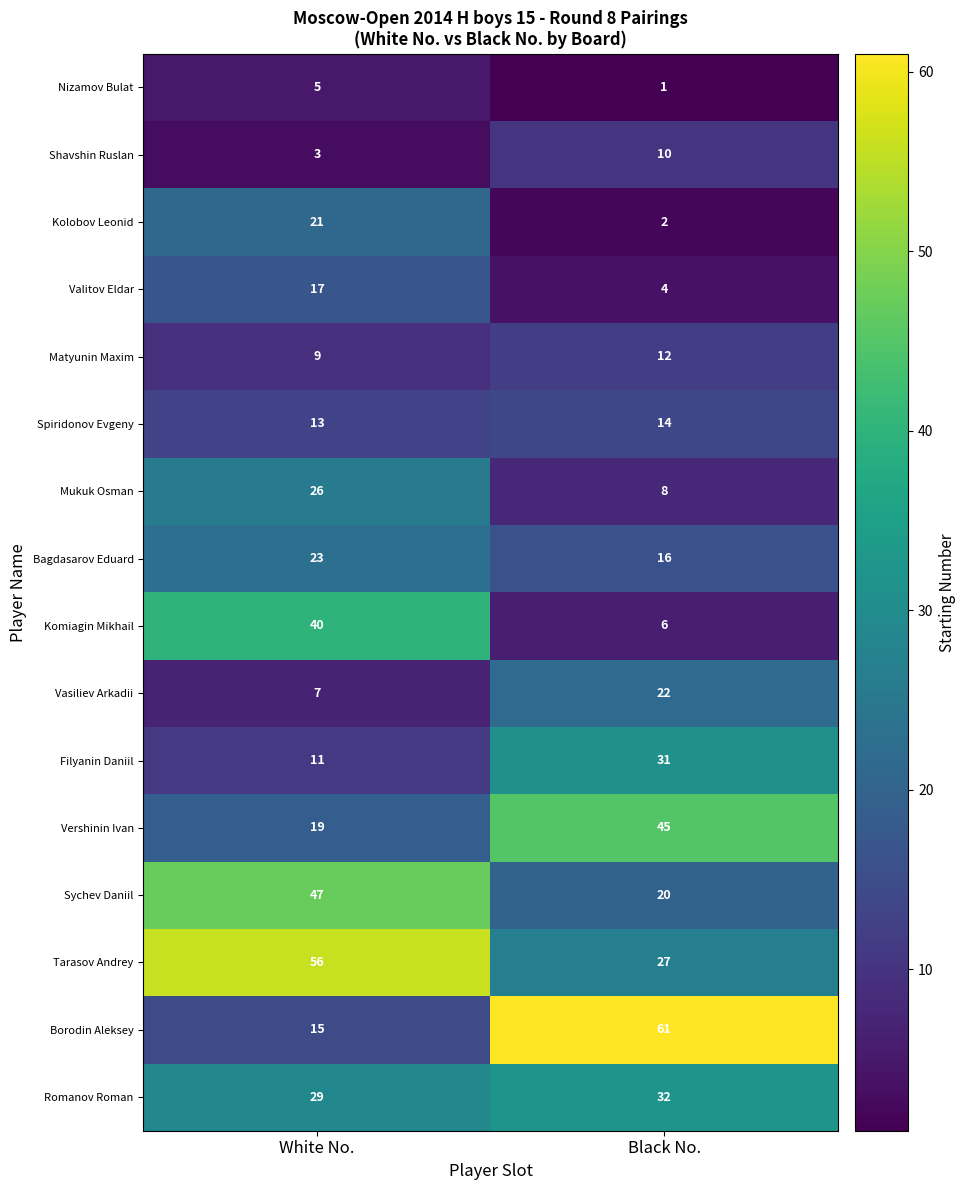

Rank the categories by Vasiliev Arkadii value from highest to lowest.

Black No., White No.